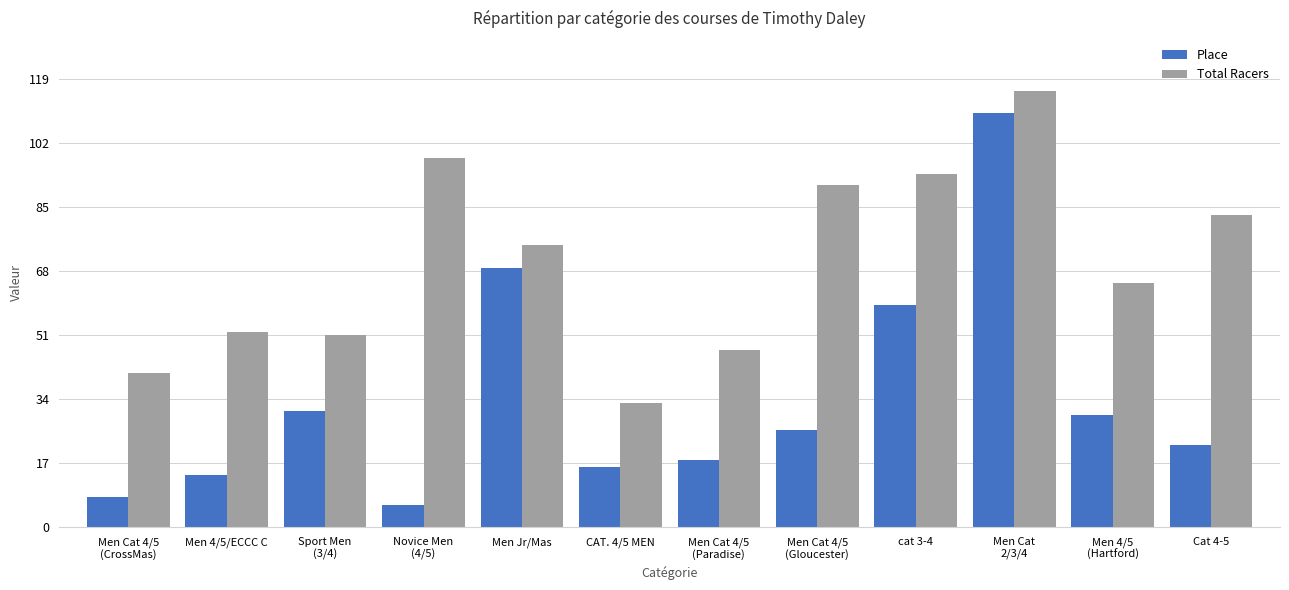

How many series are shown in this chart?

2